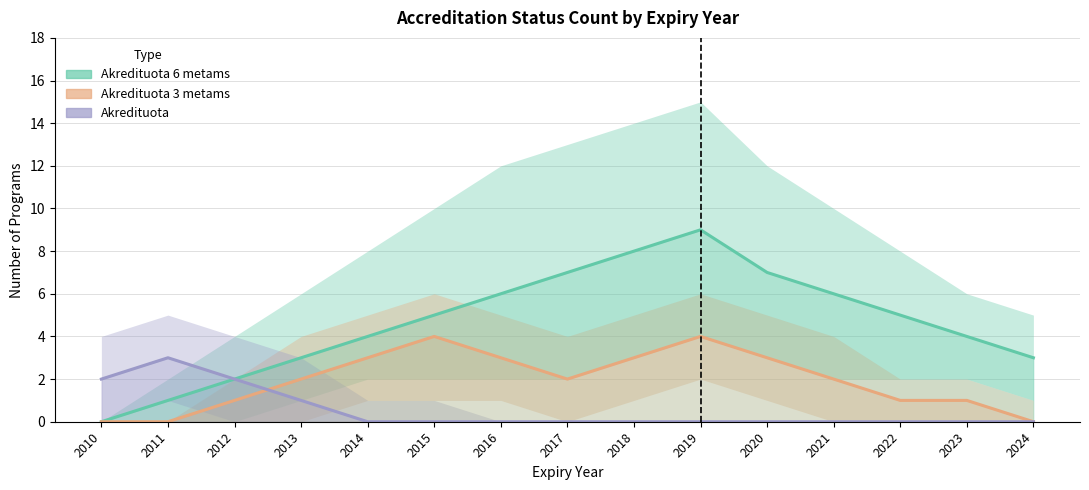

True or false: Akredituota and Akredituota 3 metams cross at least once.

True